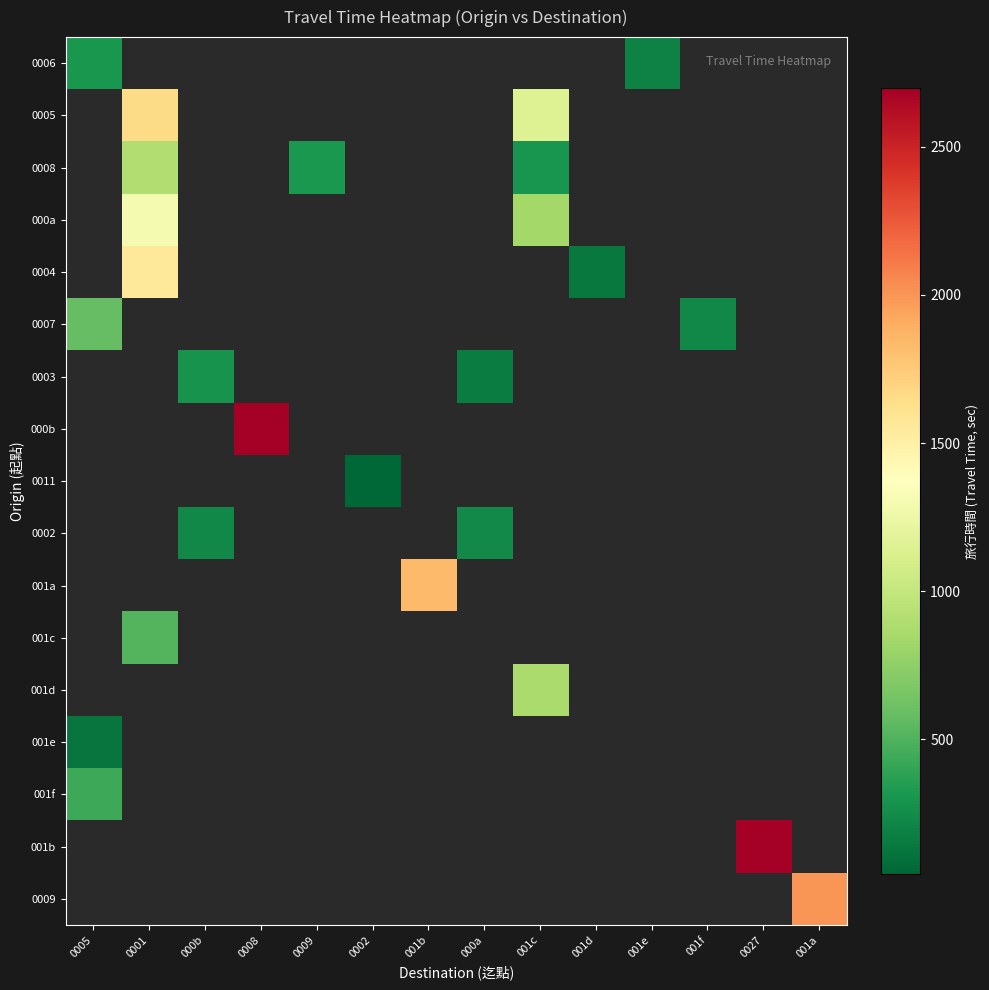

At which category does the chart reach its peak across all series?

0008